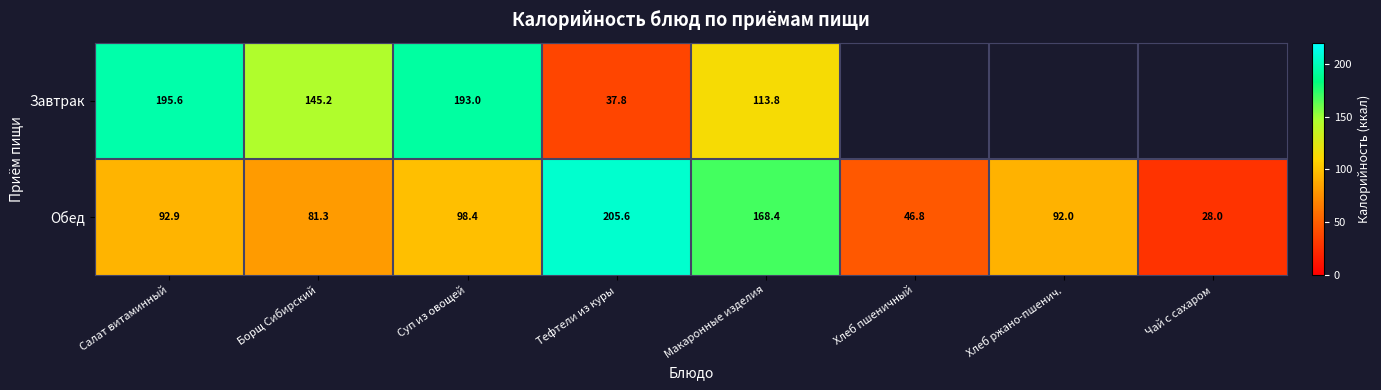

At which label does Обед first exceed 92?

Салат витаминный